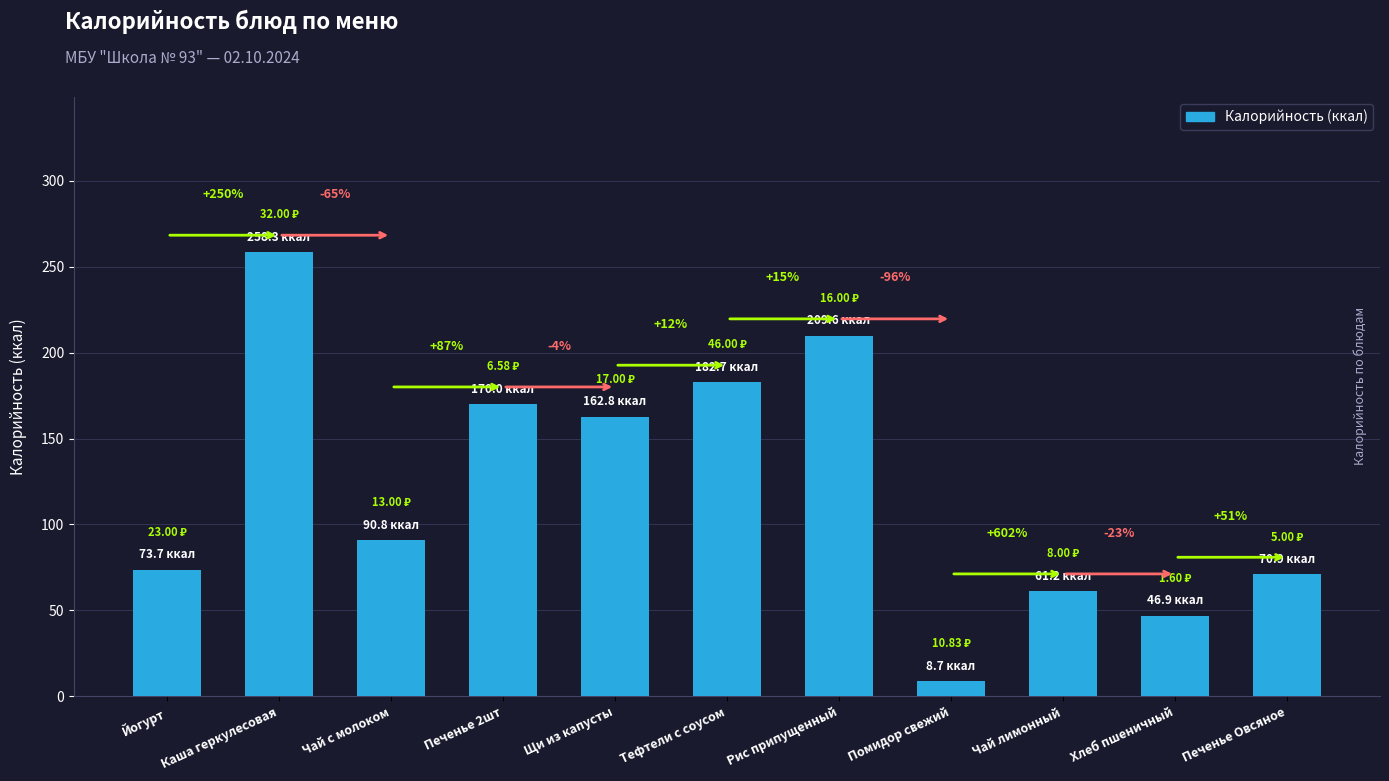

Are the bars horizontal?

No